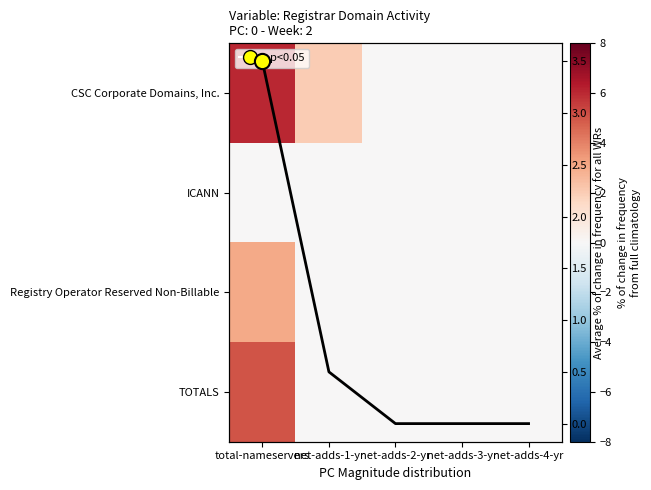

At which category is the sum across all series the highest?

total-nameservers